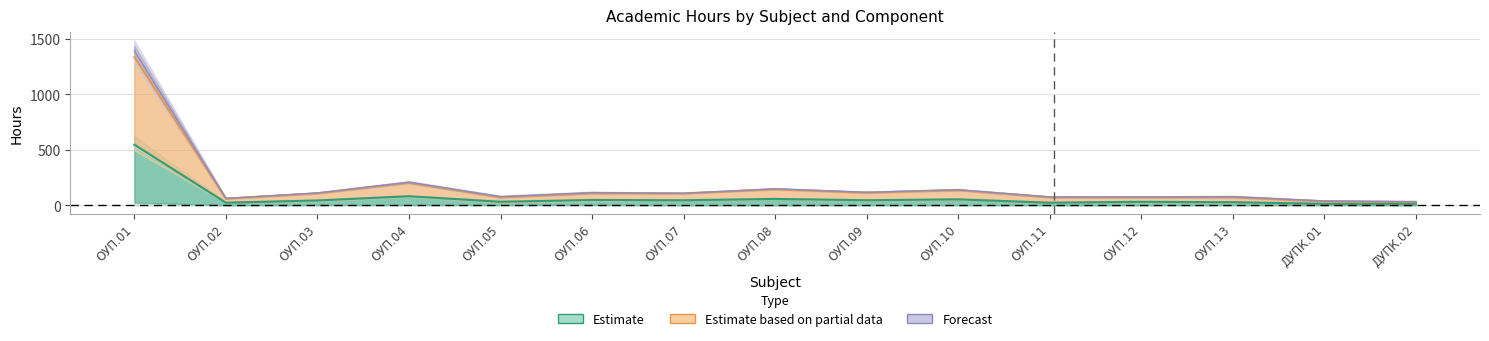

Which category has the lowest value across all series?

ДУПК.01